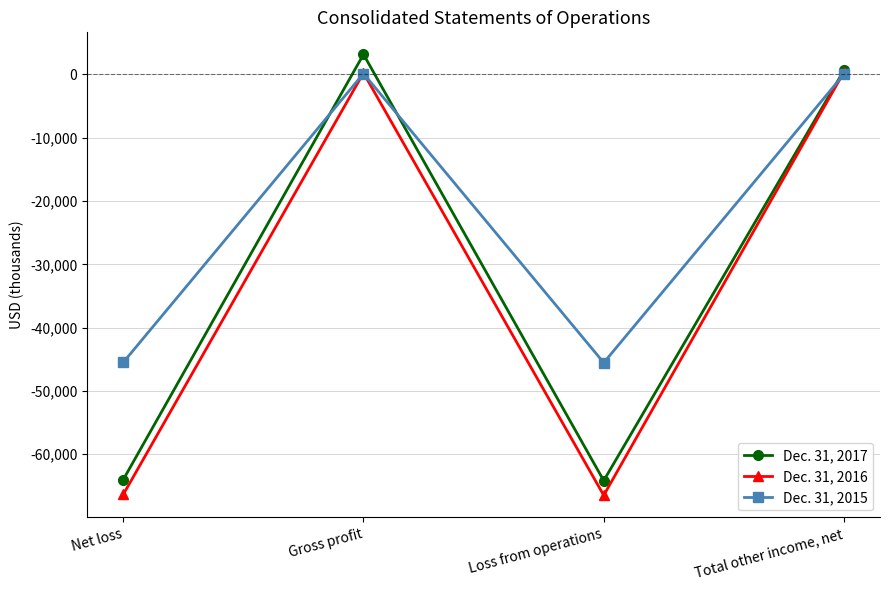

What is the smallest value displayed?

-66501